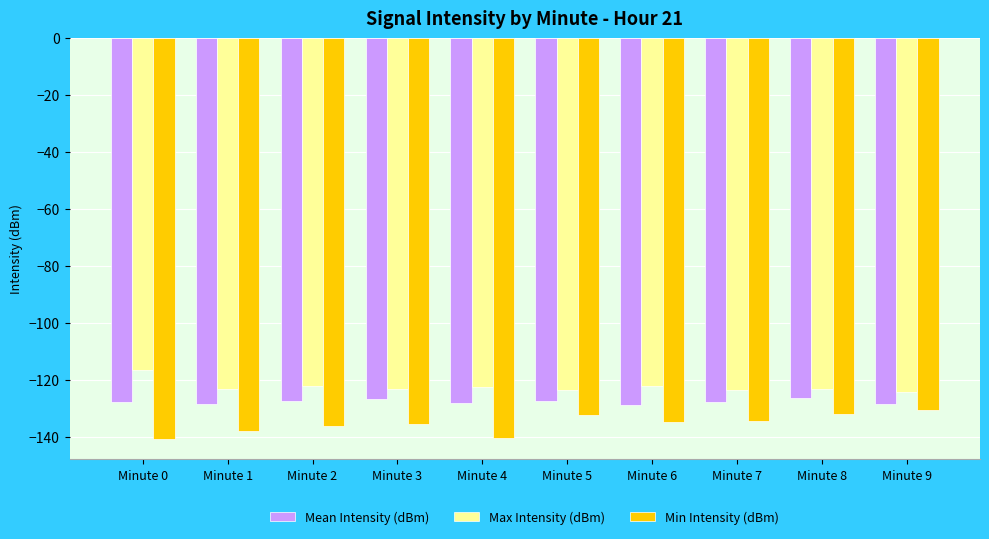

How many groups of bars are there?

10